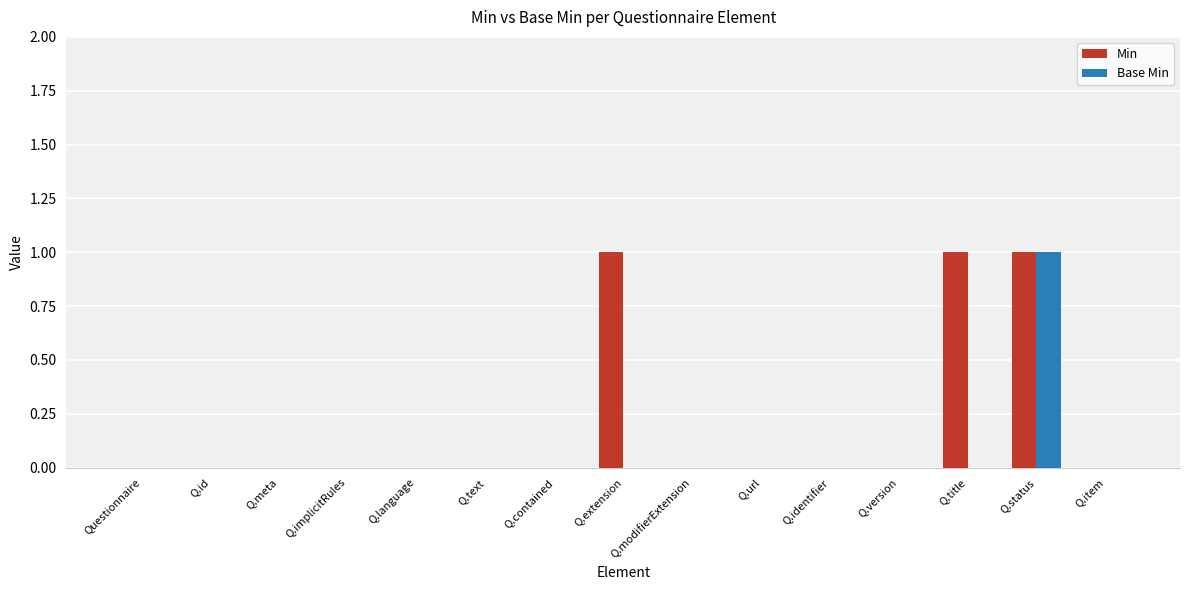

Which category has the highest value in the Base Min series?

Q.status